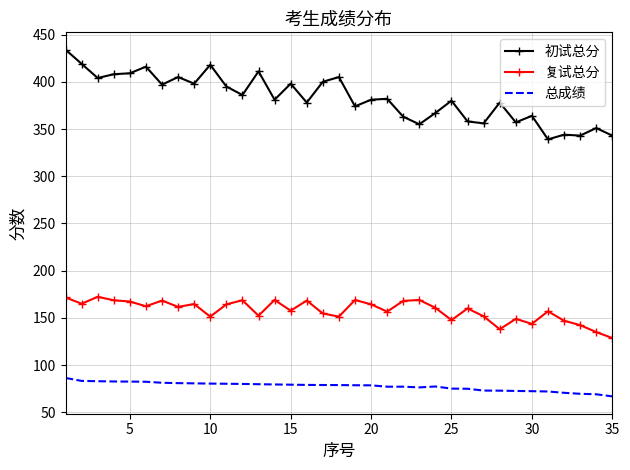

True or false: 总成绩 has more than 0 interior local peaks.

True